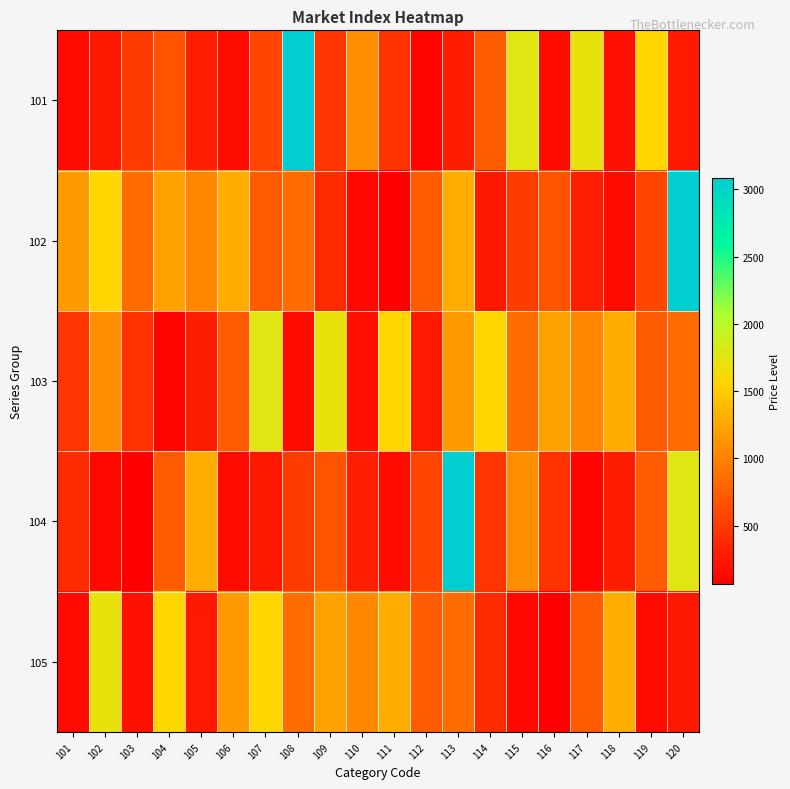

Reading left to right, extract all data points from this chart.

101: 101=154	102=249	103=512	104=670	105=293	106=161	107=574	108=3082	109=463	110=1100	111=454	112=110	113=286	114=732	115=1761	116=159	117=1707	118=201	119=1570	120=255
102: 101=1177	102=1565	103=854	104=1224	105=1051	106=1284	107=733	108=863	109=388	110=131	111=66	112=729	113=1300	114=249	115=512	116=670	117=293	118=161	119=574	120=3082
103: 101=463	102=1100	103=454	104=110	105=286	106=732	107=1761	108=159	109=1707	110=201	111=1570	112=255	113=1177	114=1565	115=854	116=1224	117=1051	118=1284	119=733	120=863
104: 101=388	102=131	103=66	104=729	105=1300	106=154	107=249	108=512	109=670	110=293	111=161	112=574	113=3082	114=463	115=1100	116=454	117=110	118=286	119=732	120=1761
105: 101=159	102=1707	103=201	104=1570	105=255	106=1177	107=1565	108=854	109=1224	110=1051	111=1284	112=733	113=863	114=388	115=131	116=66	117=729	118=1300	119=154	120=249